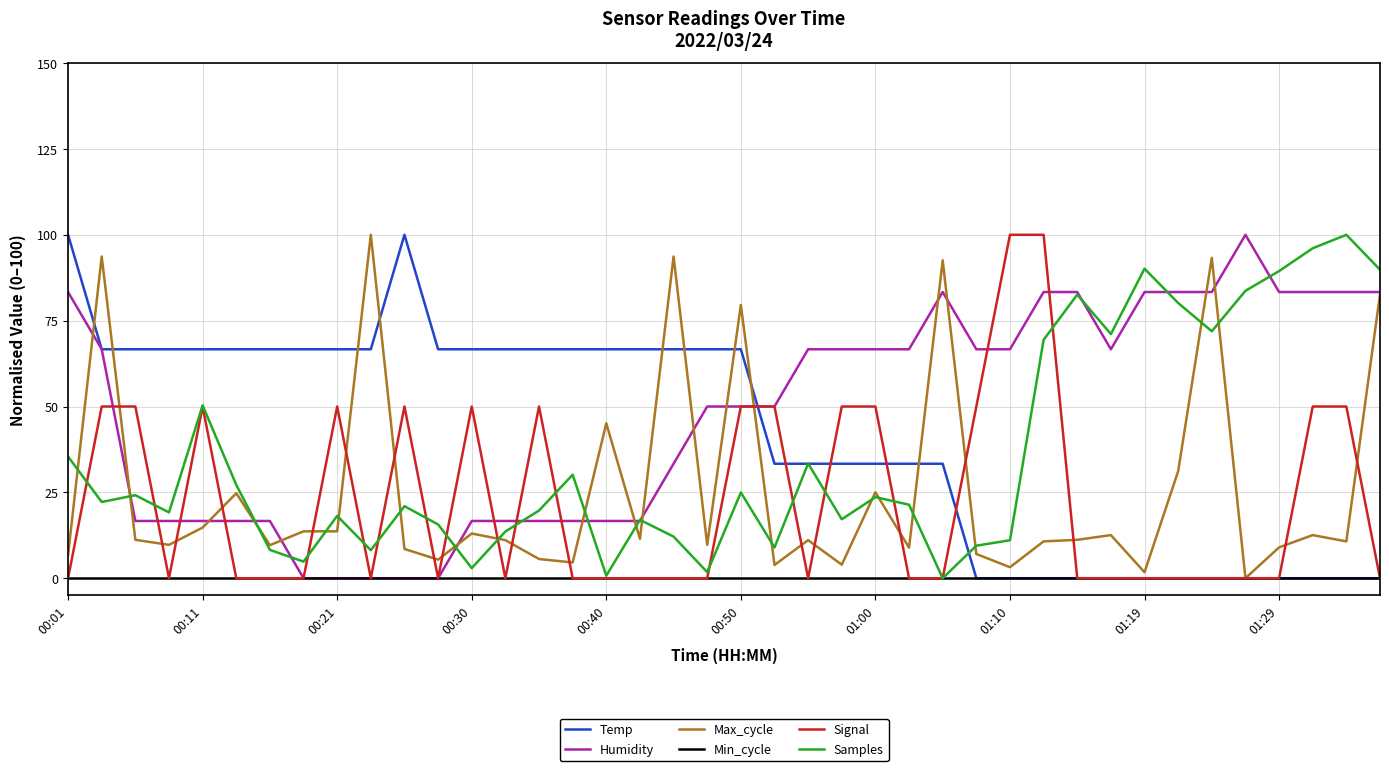

What is the maximum value for Temp?

100.0